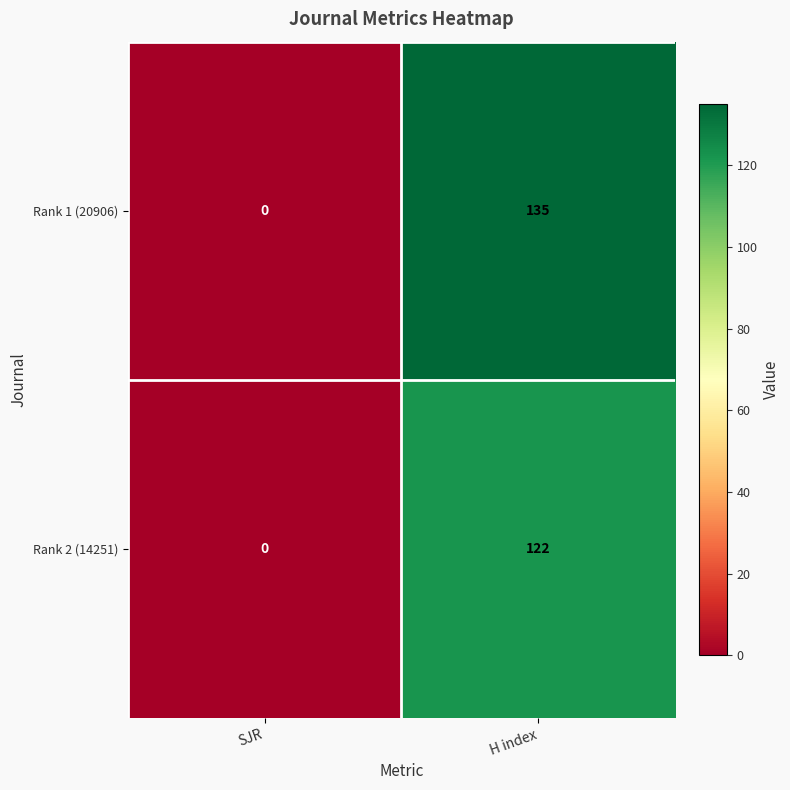

Reading left to right, extract all data points from this chart.

Rank 1 (20906): SJR=0	H index=135
Rank 2 (14251): SJR=0	H index=122